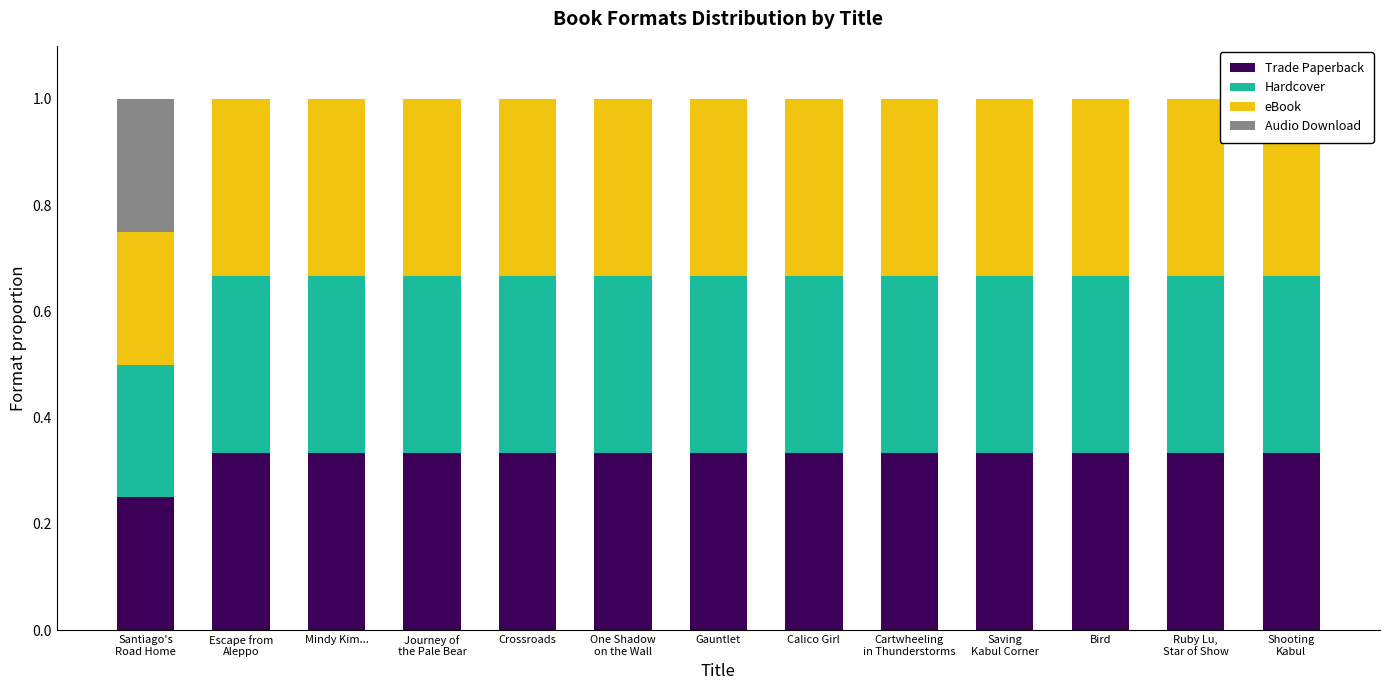

At how many categories does at least one series exceed 0?

13